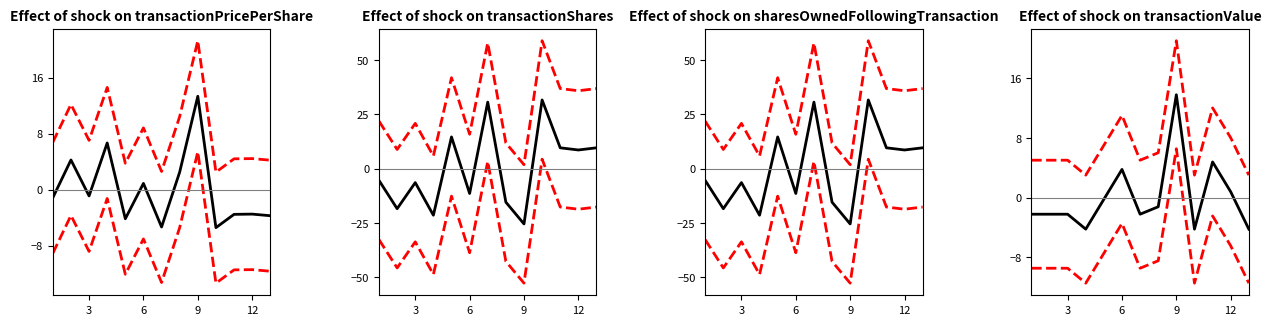

Which series has the largest total across all categories?

sharesOwnedFollowingTransaction